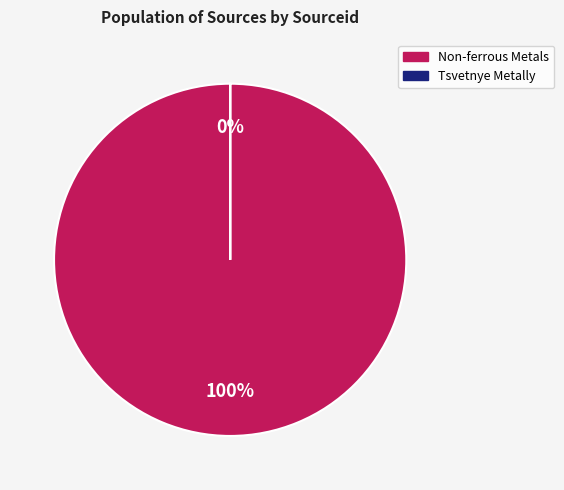

Rank the categories by value from highest to lowest.

Non-ferrous Metals, Tsvetnye Metally